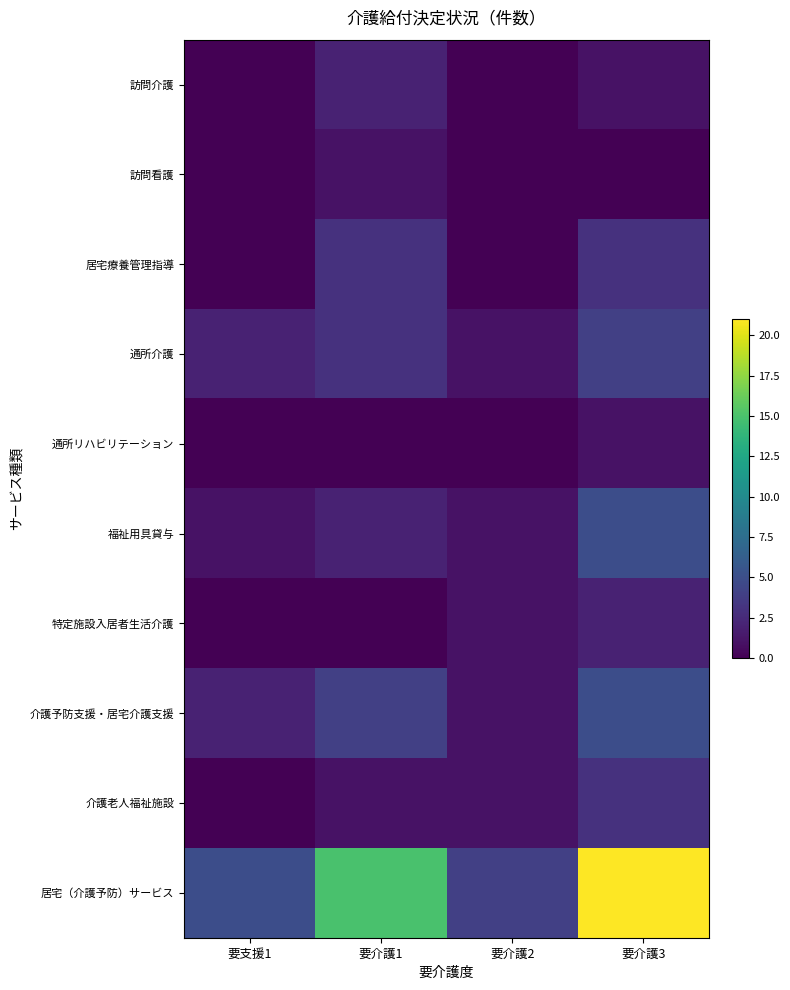

Between 要支援1 and 要介護2, which is larger?

要支援1